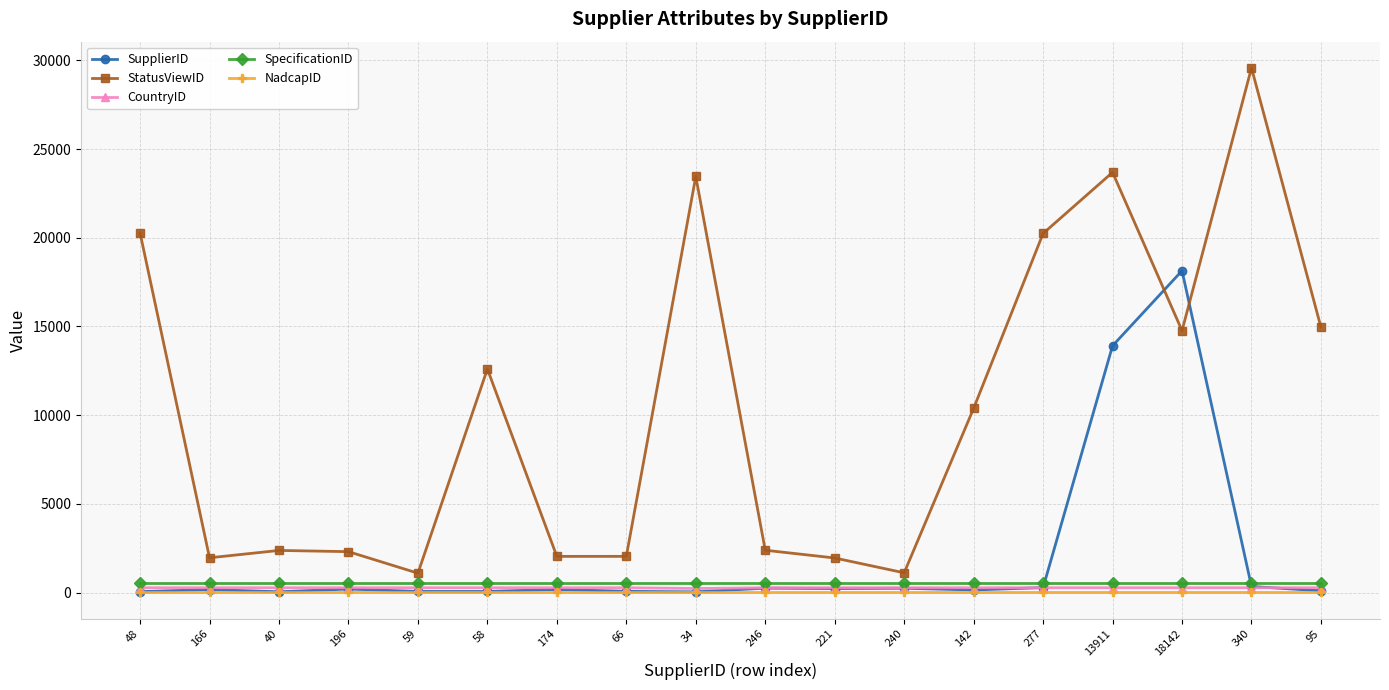

Which series has the largest total across all categories?

StatusViewID